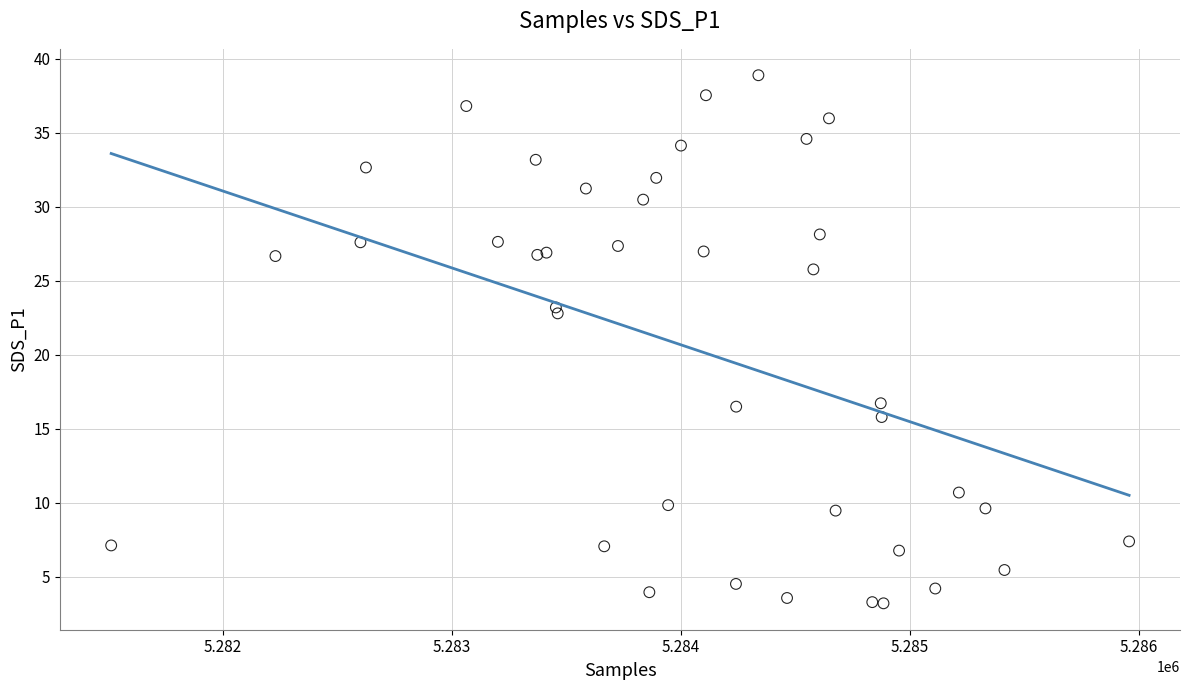

What Y value in the scatter plot is closest to 21?

22.8